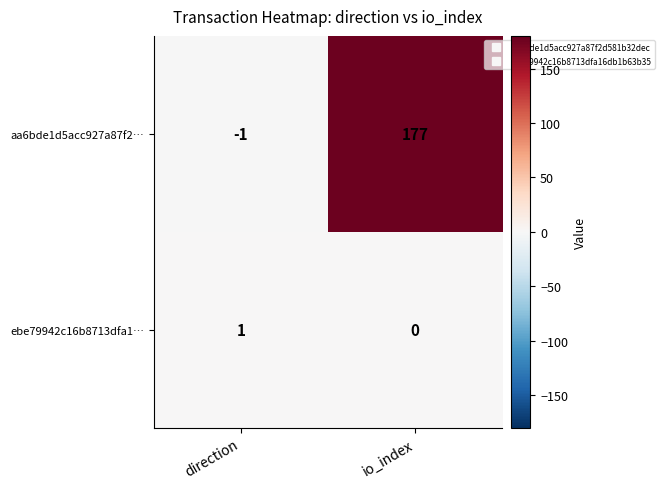

Which category has the highest value across all series?

io_index